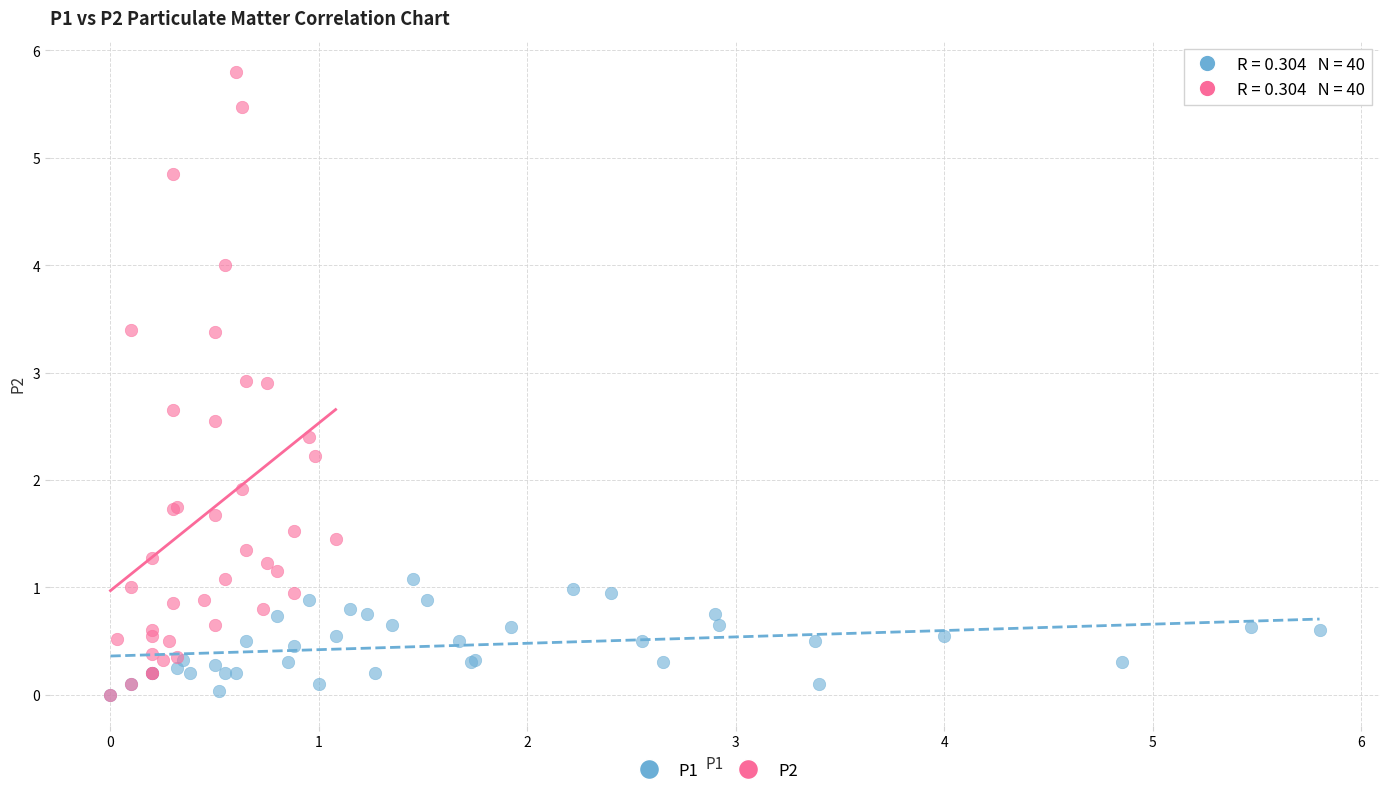

Which series contains the highest Y value?

P2